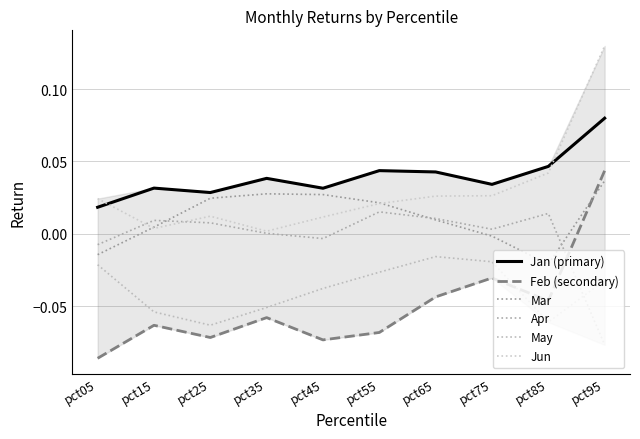

At which category does May reach its first local peak?

pct65